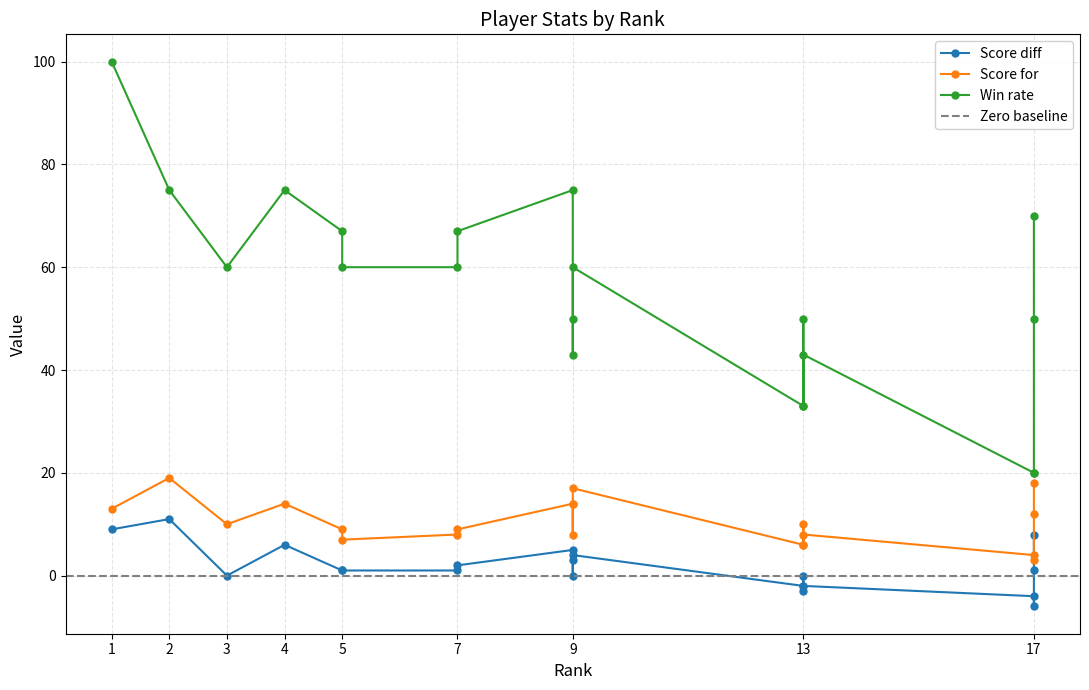

Reading right to left, what are all the values shown in this chart?

Score diff: 8	1	-6	-4	-2	-3	0	-2	4	3	0	5	2	1	1	1	6	0	11	9
Score for: 18	12	3	4	8	6	10	6	17	14	8	14	9	8	7	9	14	10	19	13
Win rate: 70	50	20	20	43	33	50	33	60	50	43	75	67	60	60	67	75	60	75	100